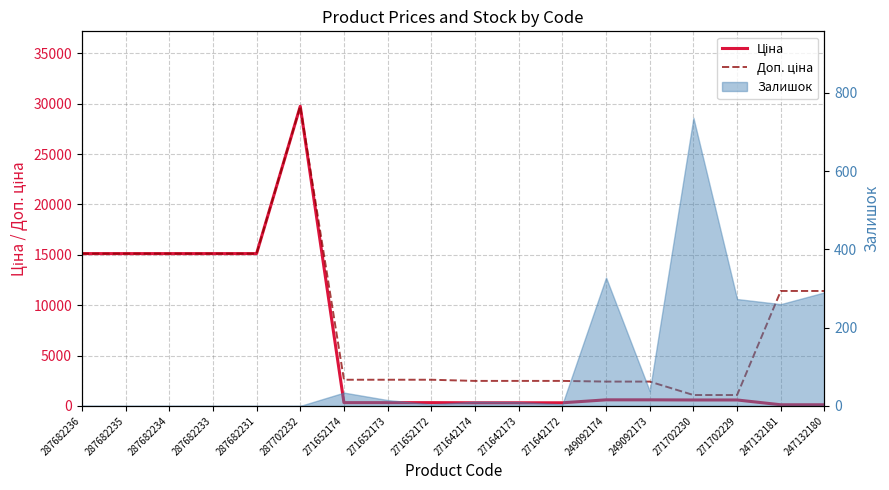

Which category has the lowest value across all series?

247132181